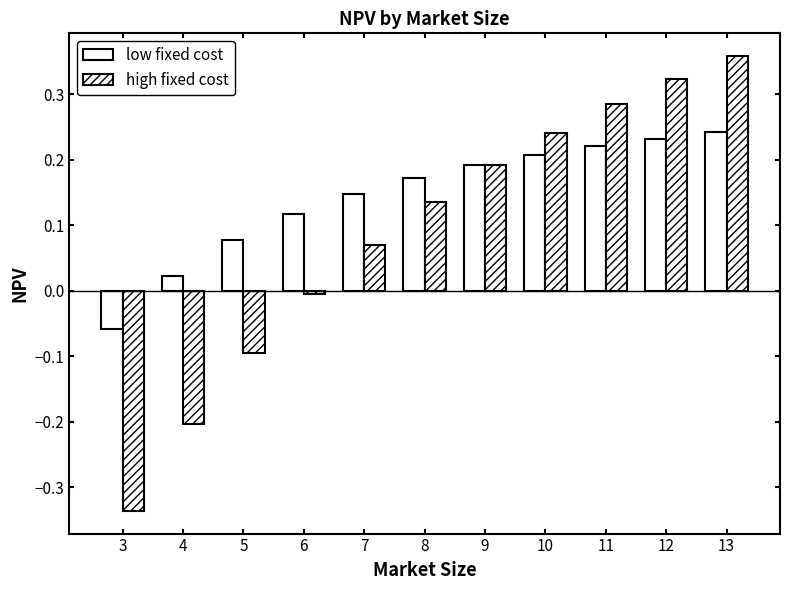

Count the number of data series in this chart.

2